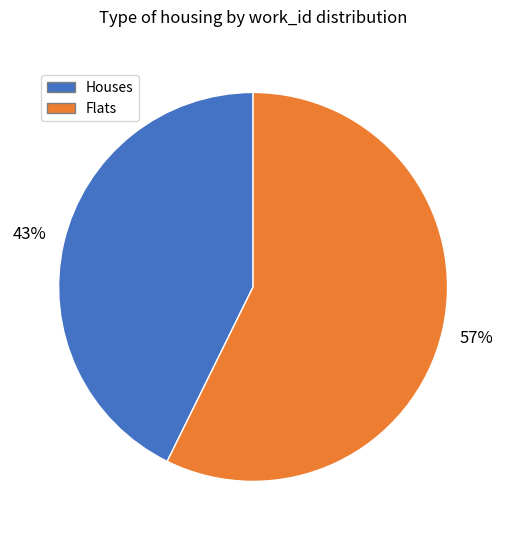

Does any single category account for the majority?

Yes